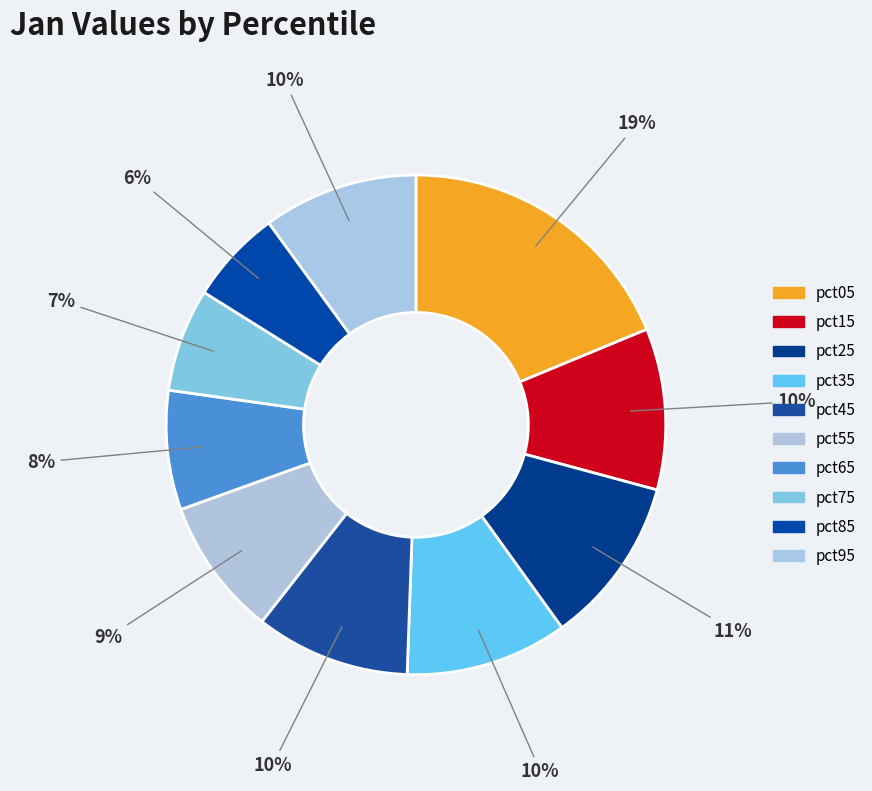

Rank the categories by value from lowest to highest.

pct85, pct75, pct65, pct55, pct45, pct95, pct15, pct35, pct25, pct05